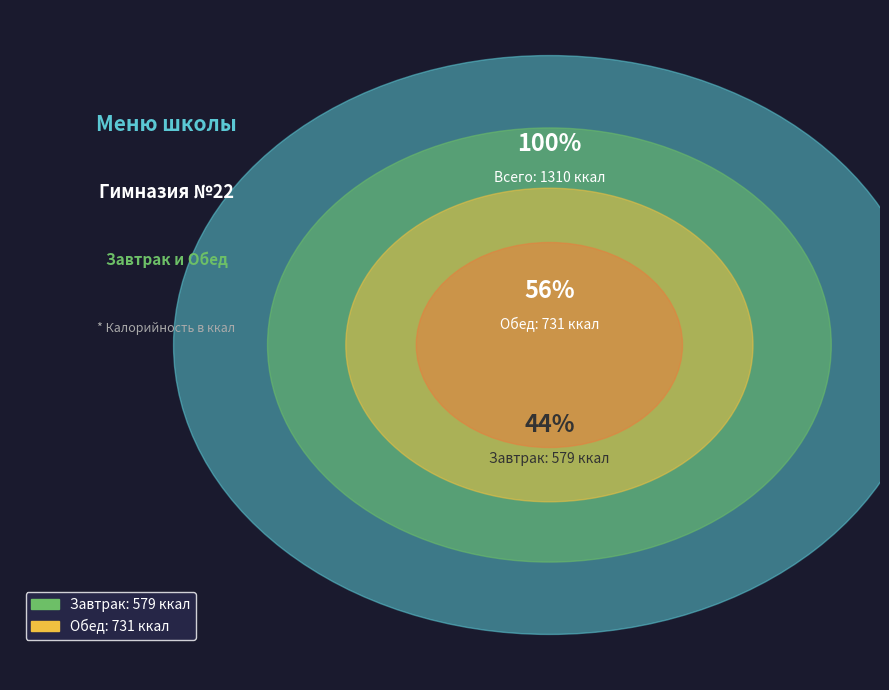

The Обед (Итого) slice represents 61% of the pie. True or false?

False